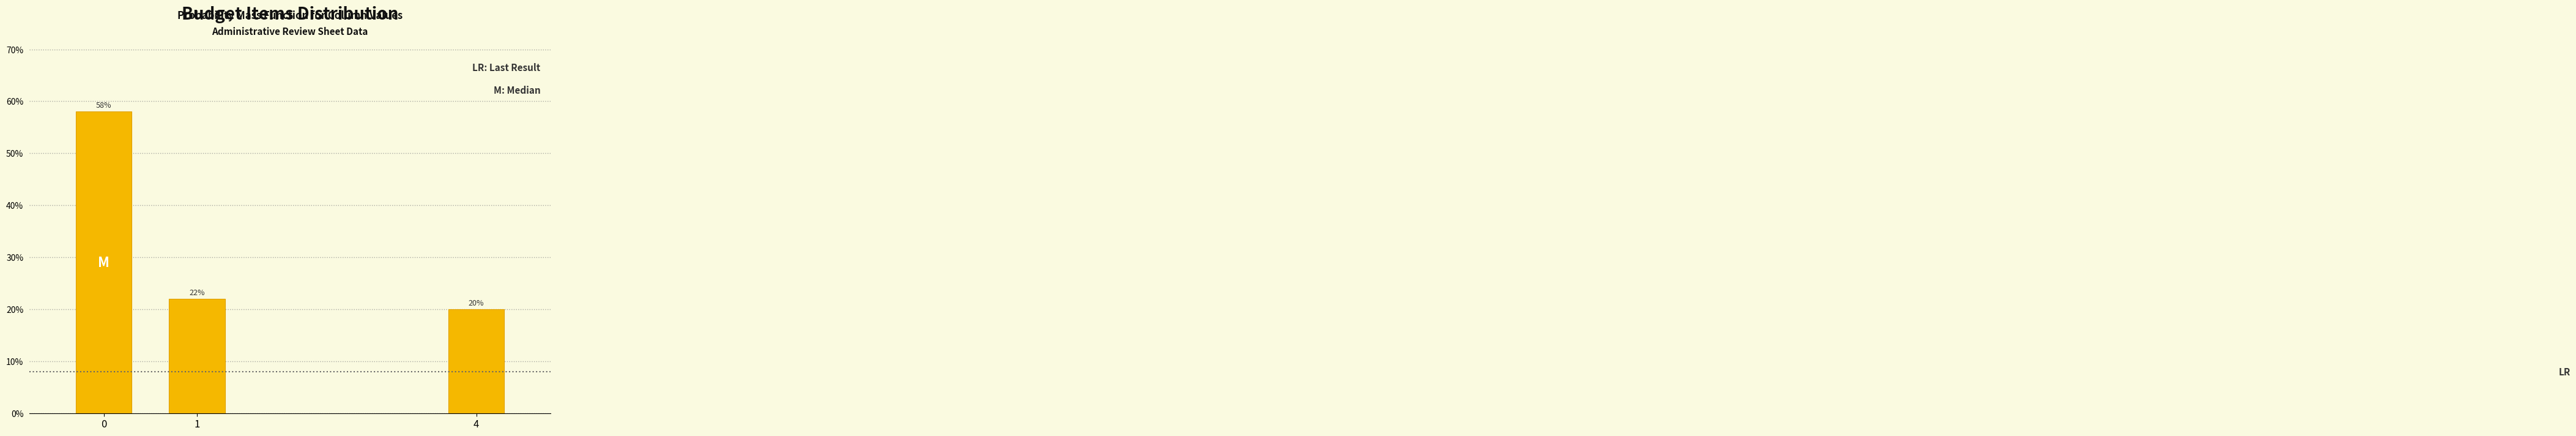

Does the chart contain any negative values?

No